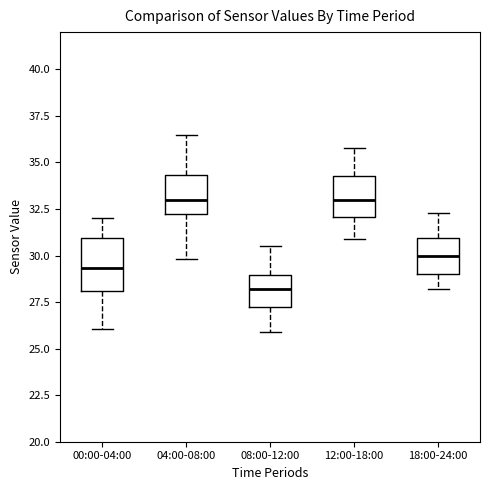

Reading left to right, transcribe this box plot: for each box, give where its median line is, the range the box spans, and where its two whiskers end, as read against the y-axis. The values are not printed on the chart, so give them approximately, as read against the axis.

00:00-04:00: median 29.5, box 28.0 to 31.0, whiskers 26.0 to 32.0
04:00-08:00: median 33.0, box 32.0 to 34.5, whiskers 30.0 to 36.5
08:00-12:00: median 28.0, box 27.5 to 29.0, whiskers 26.0 to 30.5
12:00-18:00: median 33.0, box 32.0 to 34.5, whiskers 31.0 to 36.0
18:00-24:00: median 30.0, box 29.0 to 31.0, whiskers 28.0 to 32.5